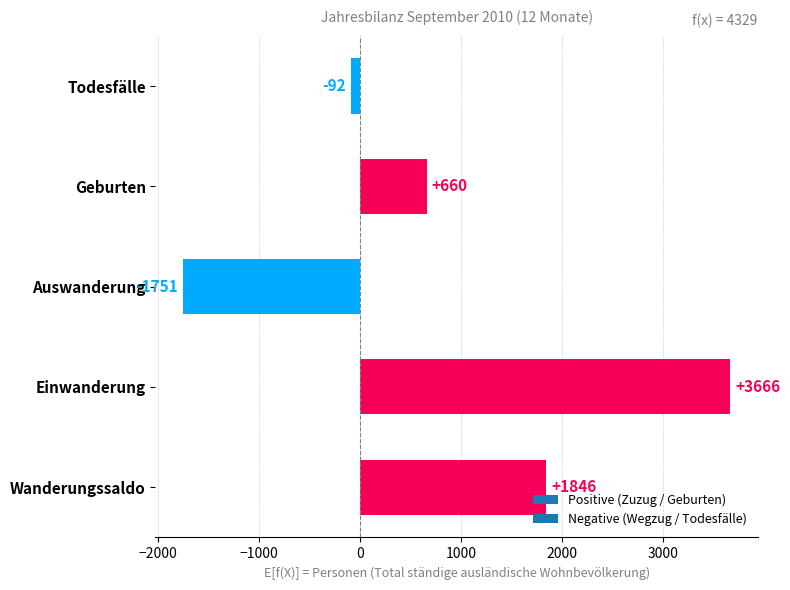

Reading bottom to top, list all the values displayed in this chart.

Wanderungssaldo=1846	Einwanderung=3666	Auswanderung=-1751	Geburten=660	Todesfälle=-92